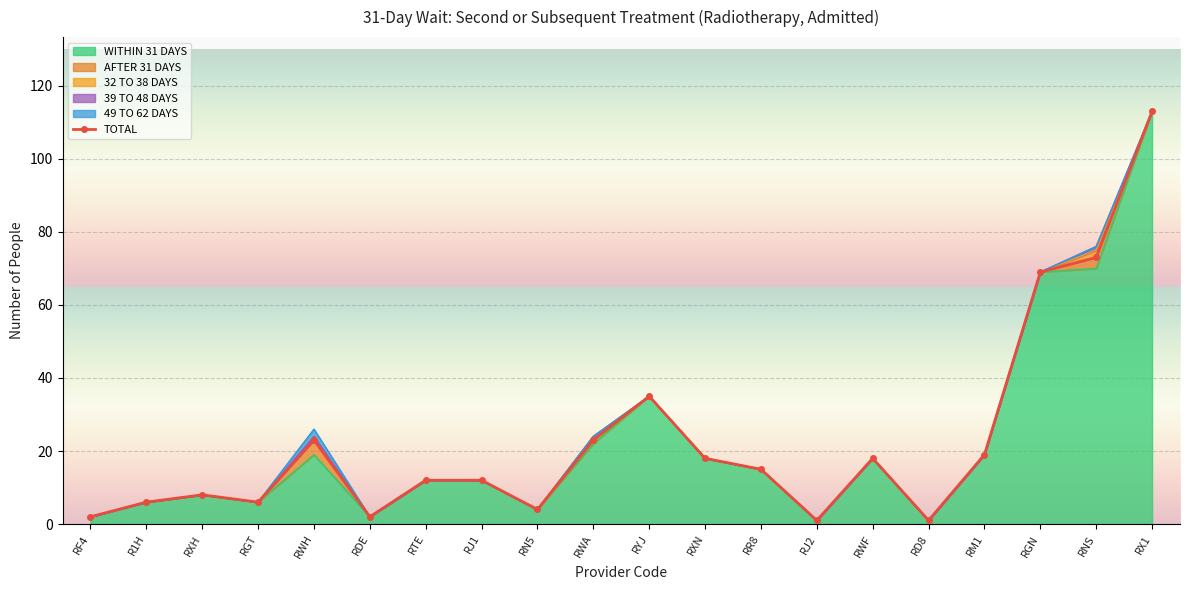

Rank the categories by value from lowest to highest.

RJ2, RD8, RF4, RDE, RN5, R1H, RGT, RXH, RTE, RJ1, RR8, RXN, RWF, RM1, RWH, RWA, RYJ, RGN, RNS, RX1